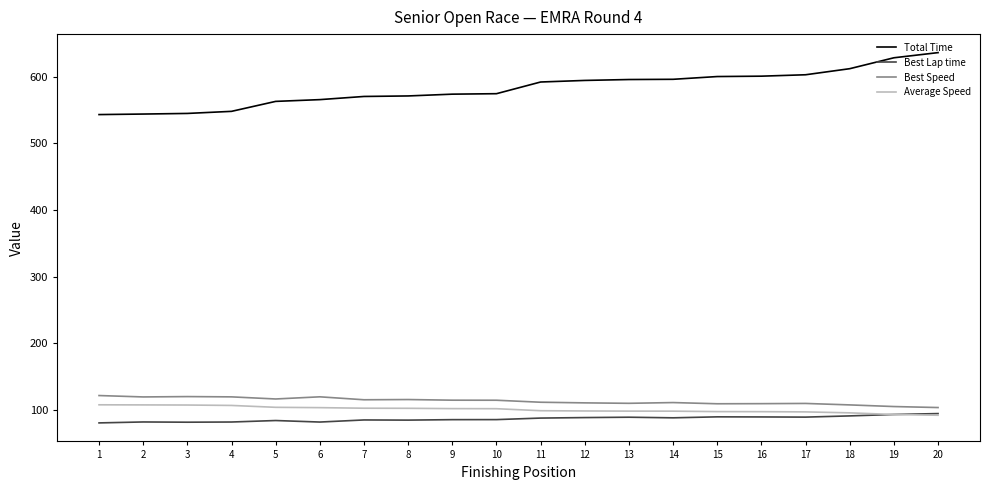

What is the spread (max minus min) of values at 9?

488.9